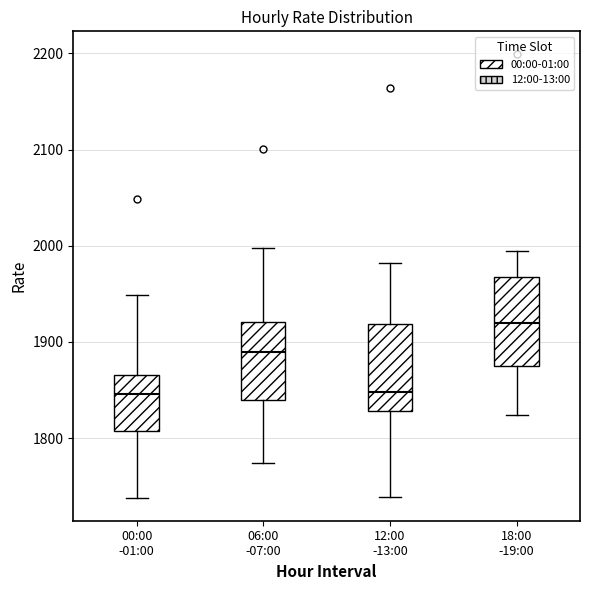

Reading left to right, transcribe this box plot: for each box, give where its median line is, the range the box spans, and where its two whiskers end, as read against the y-axis. The values are not printed on the chart, so give them approximately, as read against the axis.

00:00 -01:00: median 1850, box 1810 to 1870, whiskers 1740 to 1950
06:00 -07:00: median 1890, box 1840 to 1920, whiskers 1770 to 2000
12:00 -13:00: median 1850, box 1830 to 1920, whiskers 1740 to 1980
18:00 -19:00: median 1920, box 1870 to 1970, whiskers 1820 to 1990